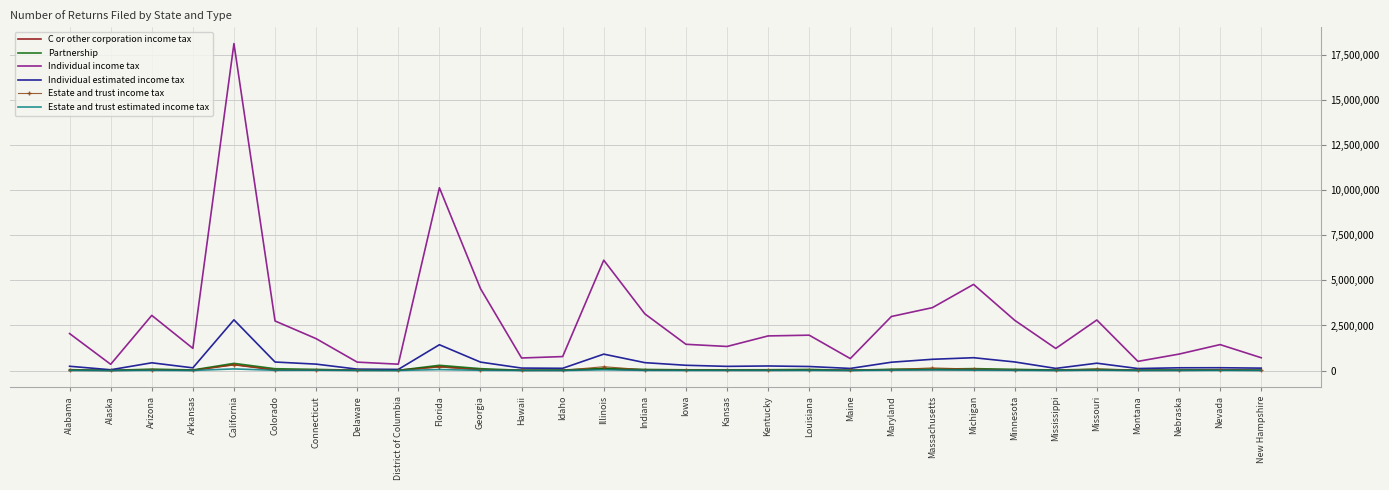

Between Florida and Nebraska, which series saw the biggest shift?

Individual income tax